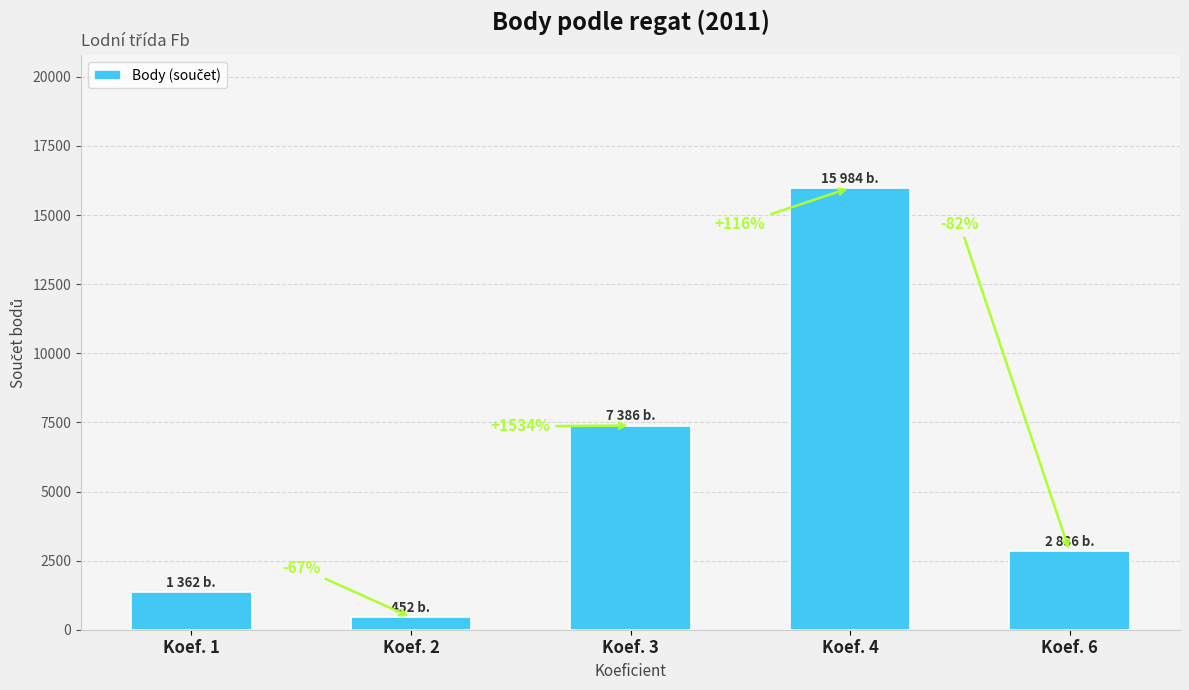

Where does the data first go above 2836?

Koef. 3